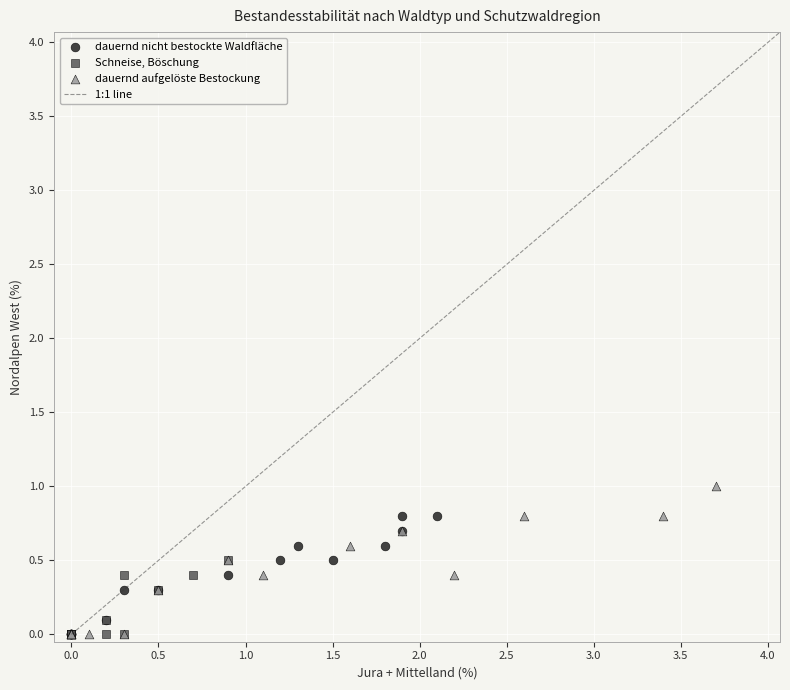

Which series reaches the maximum Y coordinate?

dauernd aufgelöste Bestockung